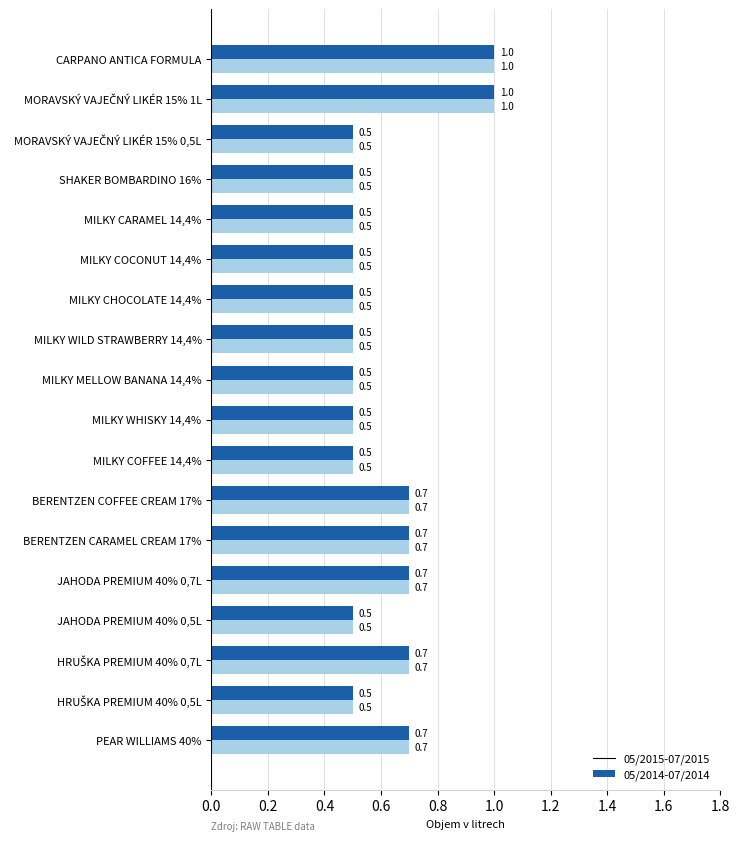

What is the total value across all series at MILKY WILD STRAWBERRY 14,4%?

1.0